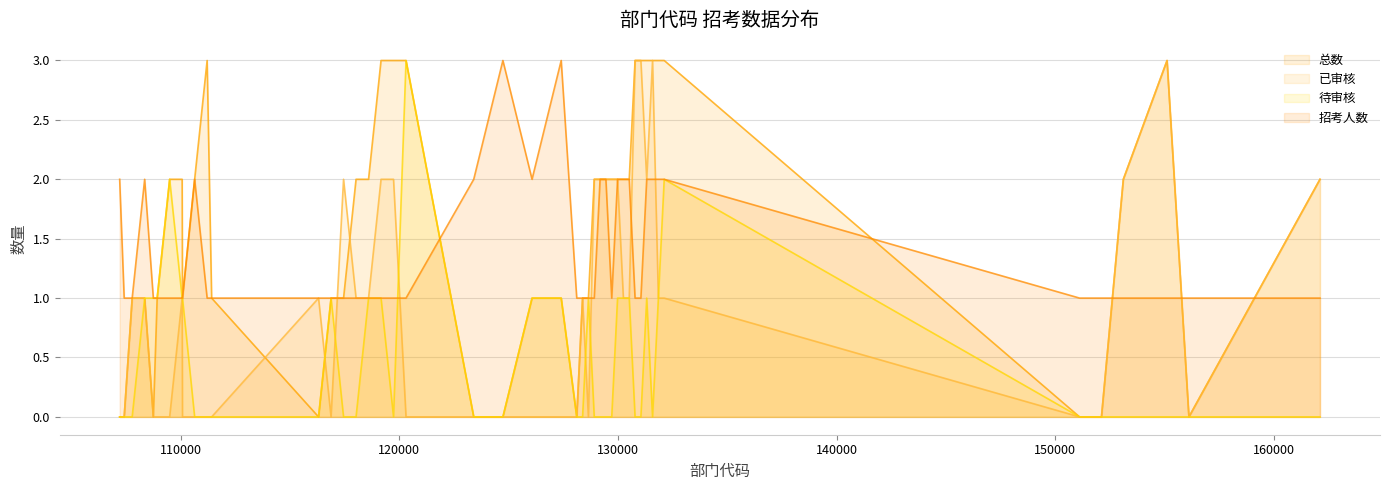

What is the total value across all series at 154113?

3